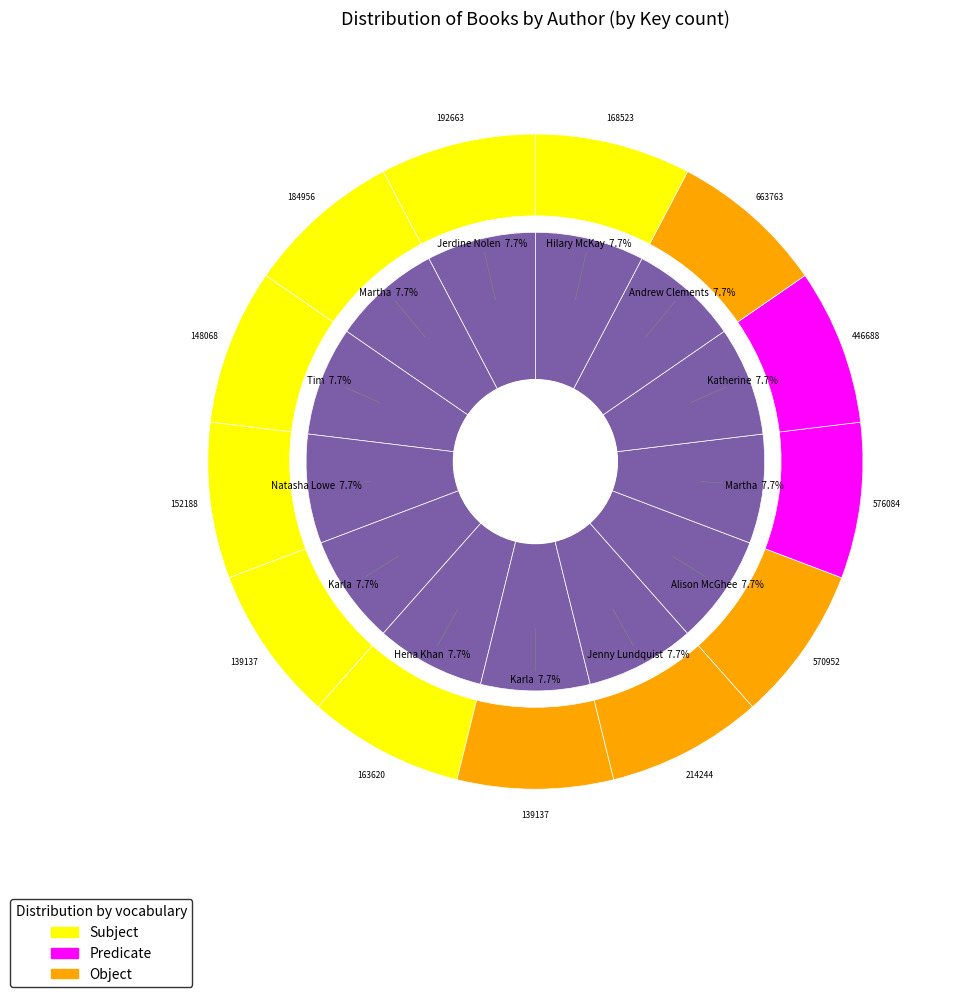

The Alison McGhee slice represents 7% of the pie. True or false?

True